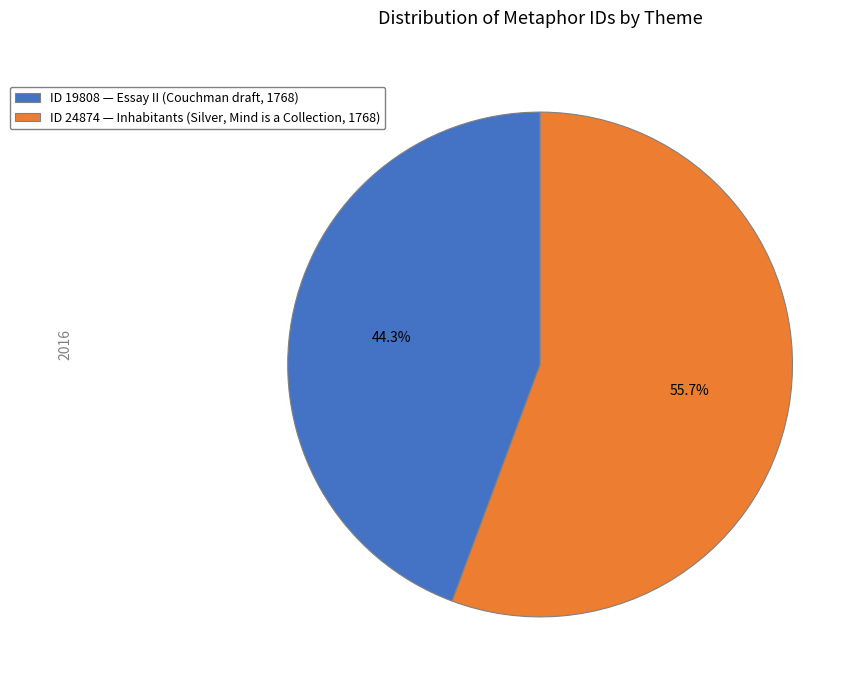

What percentage is NOT represented by ID 24874 — Inhabitants (Silver, Mind is a Collection, 1768)?

44.3%